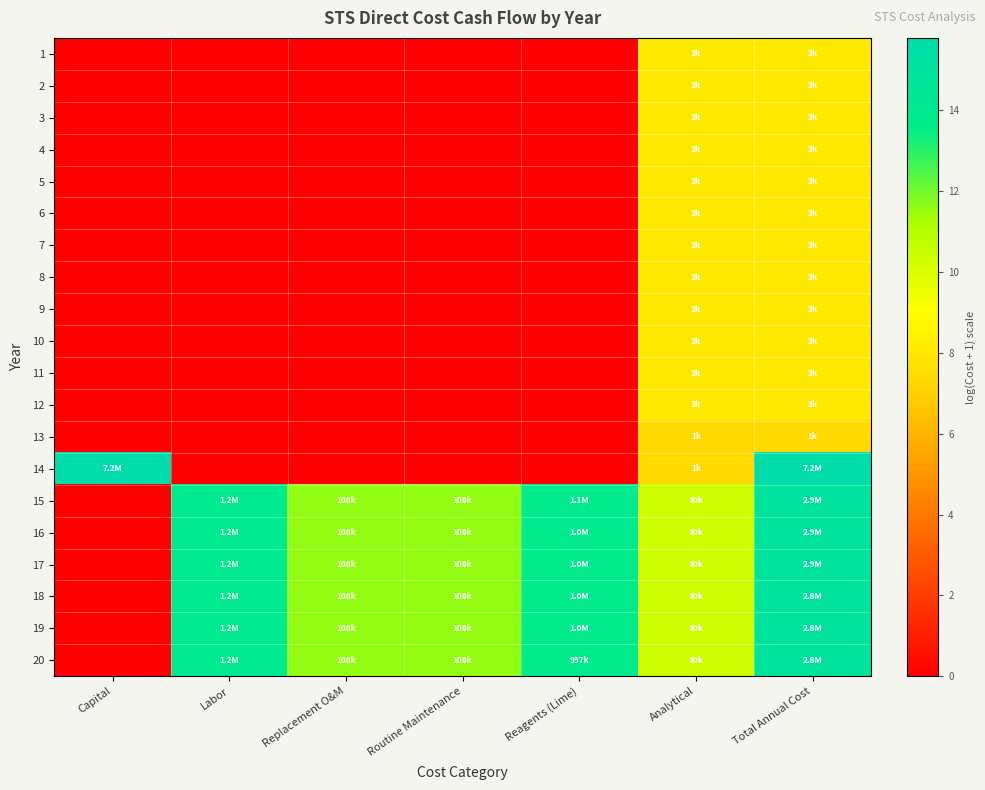

Reading left to right, extract all data points from this chart.

1: Capital=0.0	Labor=0.0	Replacement O&M=0.0	Routine Maintenance=0.0	Reagents (Lime)=0.0	Analytical=8.1	Total Annual Cost=8.1
2: Capital=0.0	Labor=0.0	Replacement O&M=0.0	Routine Maintenance=0.0	Reagents (Lime)=0.0	Analytical=8.1	Total Annual Cost=8.1
3: Capital=0.0	Labor=0.0	Replacement O&M=0.0	Routine Maintenance=0.0	Reagents (Lime)=0.0	Analytical=8.1	Total Annual Cost=8.1
4: Capital=0.0	Labor=0.0	Replacement O&M=0.0	Routine Maintenance=0.0	Reagents (Lime)=0.0	Analytical=8.1	Total Annual Cost=8.1
5: Capital=0.0	Labor=0.0	Replacement O&M=0.0	Routine Maintenance=0.0	Reagents (Lime)=0.0	Analytical=8.1	Total Annual Cost=8.1
6: Capital=0.0	Labor=0.0	Replacement O&M=0.0	Routine Maintenance=0.0	Reagents (Lime)=0.0	Analytical=8.1	Total Annual Cost=8.1
7: Capital=0.0	Labor=0.0	Replacement O&M=0.0	Routine Maintenance=0.0	Reagents (Lime)=0.0	Analytical=8.1	Total Annual Cost=8.1
8: Capital=0.0	Labor=0.0	Replacement O&M=0.0	Routine Maintenance=0.0	Reagents (Lime)=0.0	Analytical=8.1	Total Annual Cost=8.1
9: Capital=0.0	Labor=0.0	Replacement O&M=0.0	Routine Maintenance=0.0	Reagents (Lime)=0.0	Analytical=8.1	Total Annual Cost=8.1
10: Capital=0.0	Labor=0.0	Replacement O&M=0.0	Routine Maintenance=0.0	Reagents (Lime)=0.0	Analytical=8.1	Total Annual Cost=8.1
11: Capital=0.0	Labor=0.0	Replacement O&M=0.0	Routine Maintenance=0.0	Reagents (Lime)=0.0	Analytical=8.1	Total Annual Cost=8.1
12: Capital=0.0	Labor=0.0	Replacement O&M=0.0	Routine Maintenance=0.0	Reagents (Lime)=0.0	Analytical=8.1	Total Annual Cost=8.1
13: Capital=0.0	Labor=0.0	Replacement O&M=0.0	Routine Maintenance=0.0	Reagents (Lime)=0.0	Analytical=7.4	Total Annual Cost=7.4
14: Capital=15.8	Labor=0.0	Replacement O&M=0.0	Routine Maintenance=0.0	Reagents (Lime)=0.0	Analytical=7.4	Total Annual Cost=15.8
15: Capital=0.0	Labor=14.0	Replacement O&M=11.6	Routine Maintenance=11.6	Reagents (Lime)=13.9	Analytical=10.3	Total Annual Cost=14.9
16: Capital=0.0	Labor=14.0	Replacement O&M=11.6	Routine Maintenance=11.6	Reagents (Lime)=13.9	Analytical=10.3	Total Annual Cost=14.9
17: Capital=0.0	Labor=14.0	Replacement O&M=11.6	Routine Maintenance=11.6	Reagents (Lime)=13.8	Analytical=10.3	Total Annual Cost=14.9
18: Capital=0.0	Labor=14.0	Replacement O&M=11.6	Routine Maintenance=11.6	Reagents (Lime)=13.8	Analytical=10.3	Total Annual Cost=14.9
19: Capital=0.0	Labor=14.0	Replacement O&M=11.6	Routine Maintenance=11.6	Reagents (Lime)=13.8	Analytical=10.3	Total Annual Cost=14.9
20: Capital=0.0	Labor=14.0	Replacement O&M=11.6	Routine Maintenance=11.6	Reagents (Lime)=13.8	Analytical=10.3	Total Annual Cost=14.9